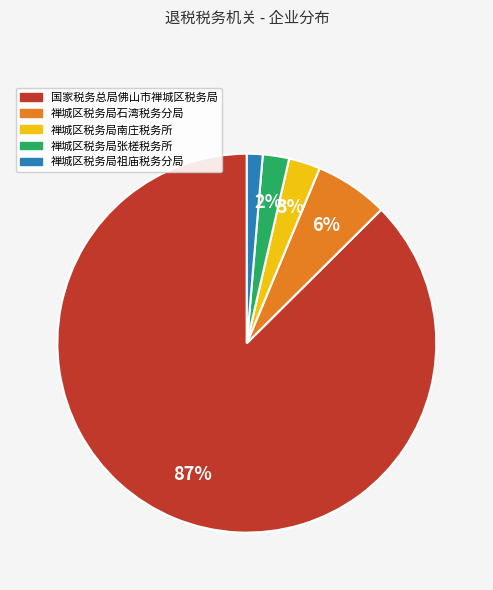

Is there a majority slice in this chart?

Yes